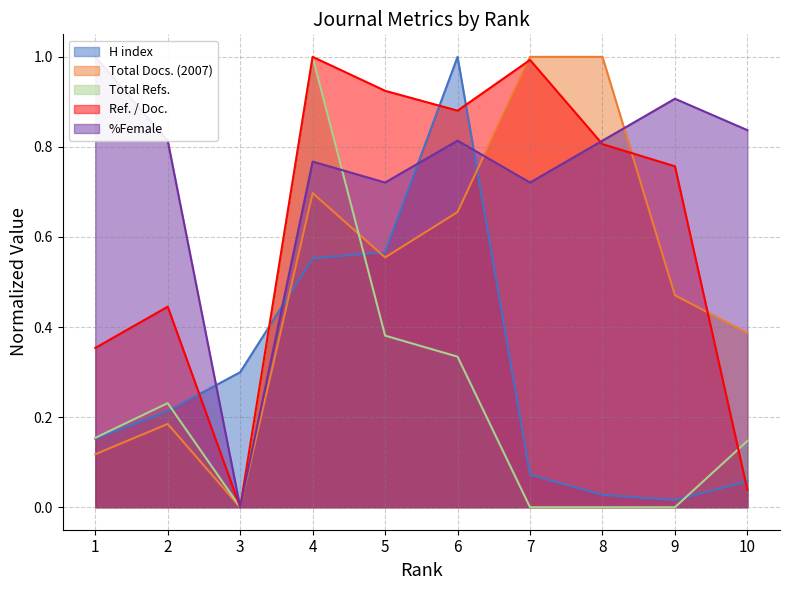

The Total Docs. (2007) series shows 1.0 at 4. True or false?

False